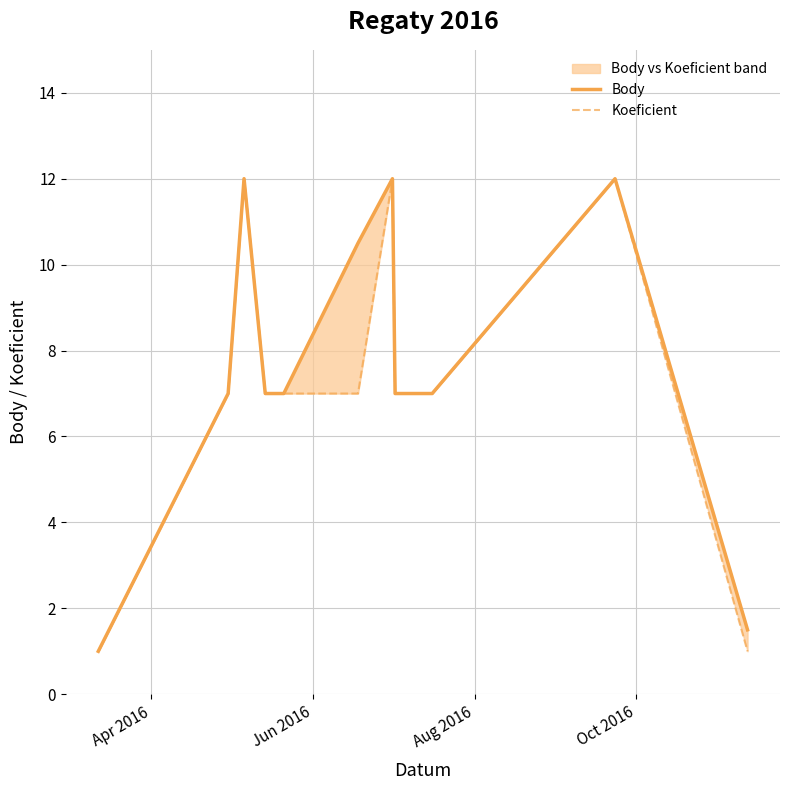

Which series has the largest total across all categories?

Body